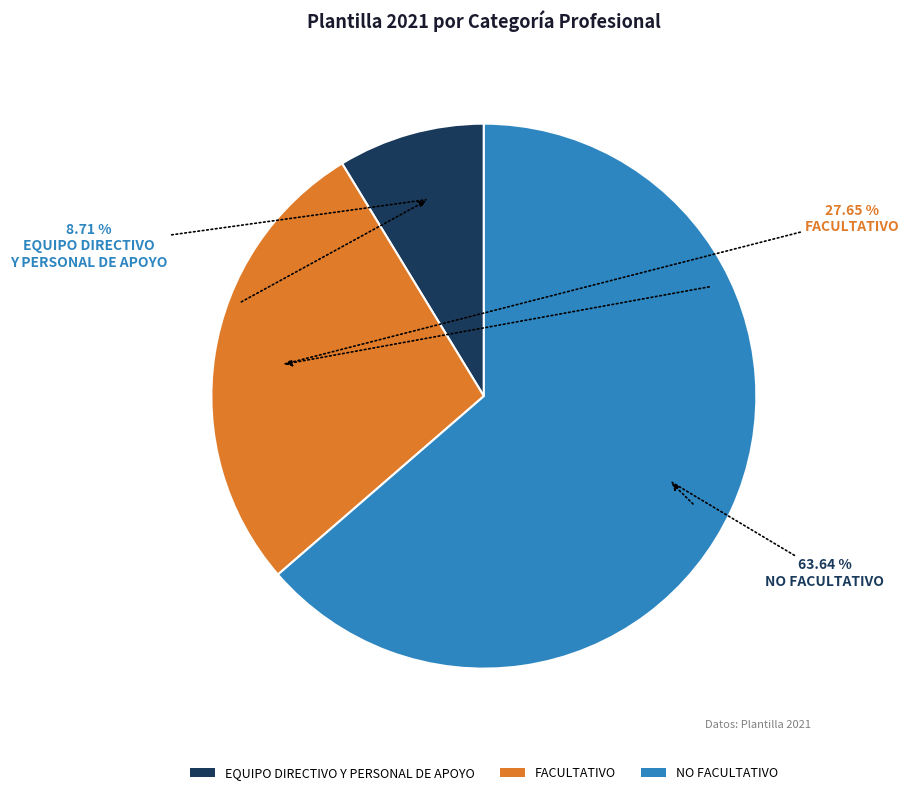

To the nearest percent, what is the difference between the FACULTATIVO and NO FACULTATIVO slice percentages?

36%